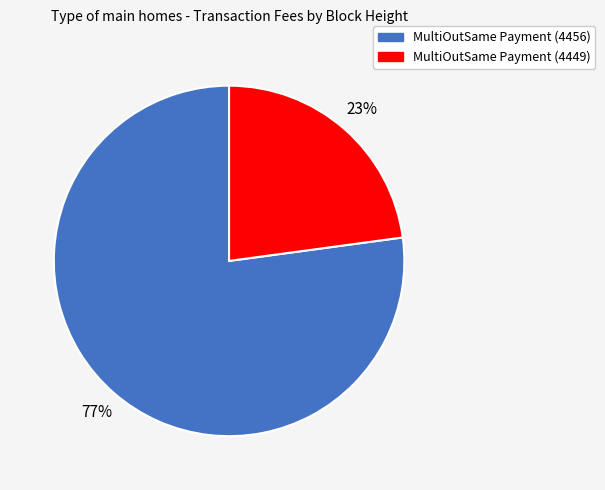

How many slices are in this pie chart?

2